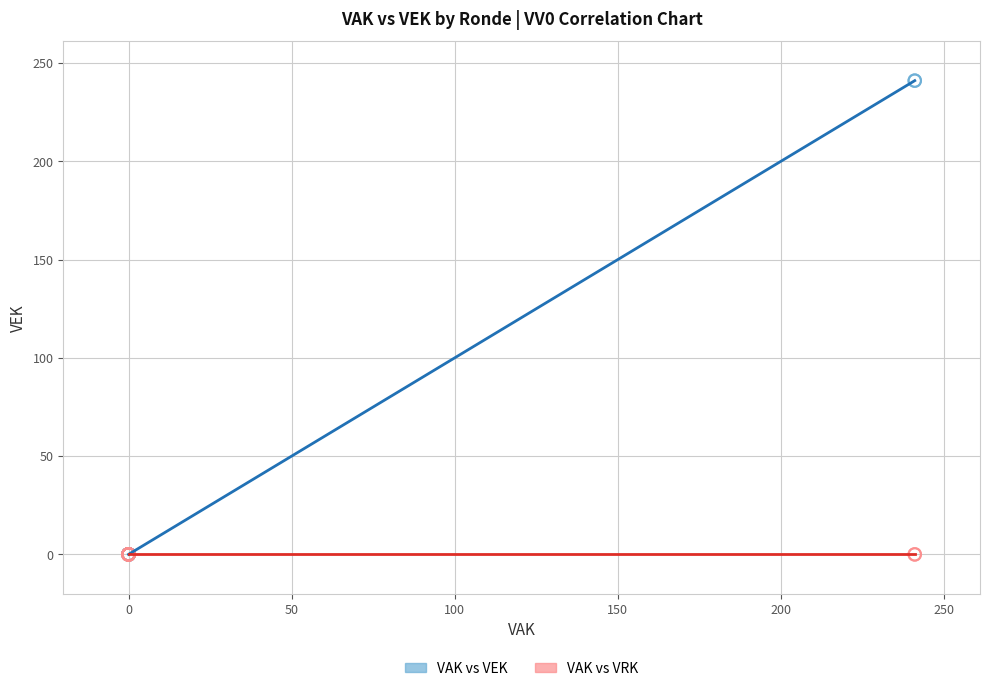

What are all the series names shown in the legend?

VAK vs VEK, VAK vs VRK